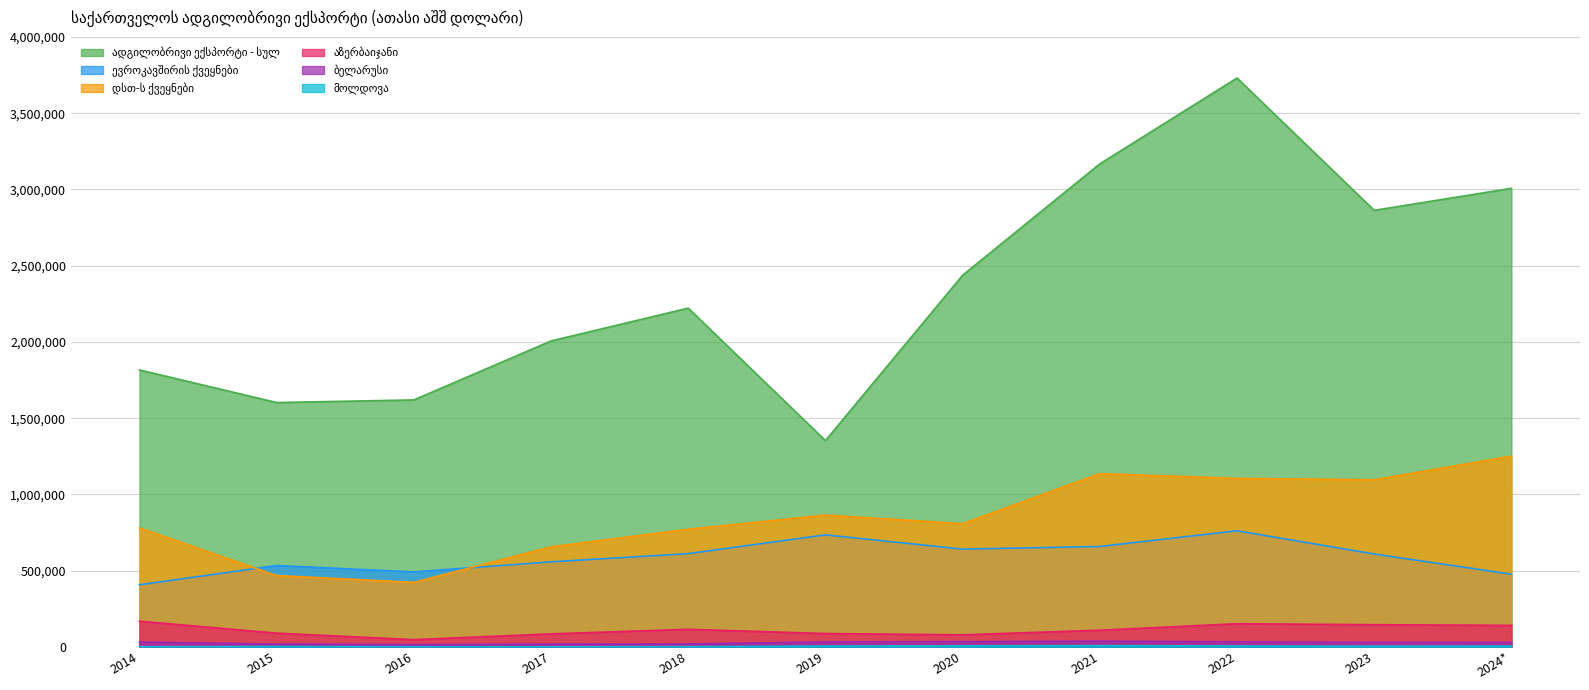

What is the label of the 7th point from the left?

2020